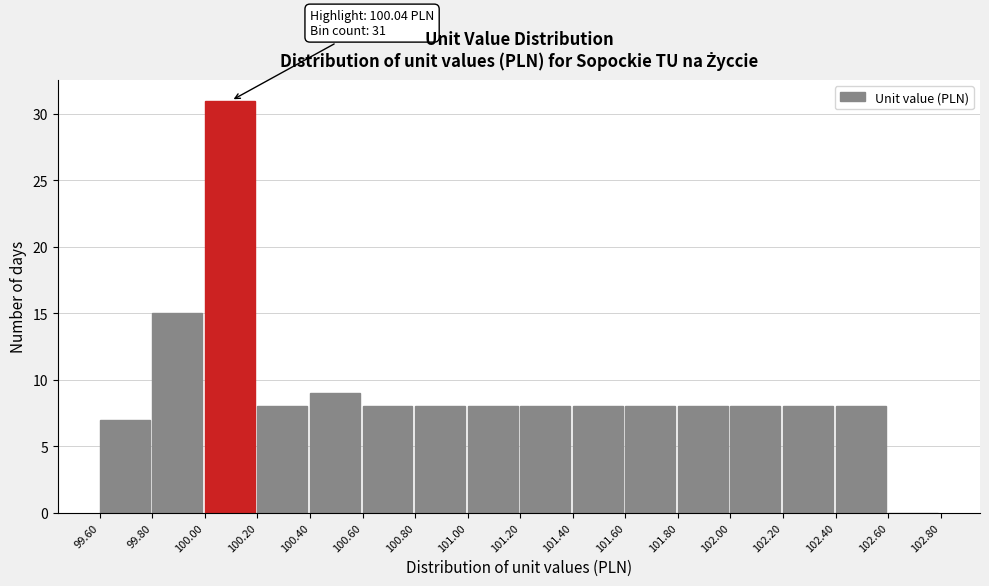

Which range on the x-axis has the tallest bar?

100.00 to 100.20